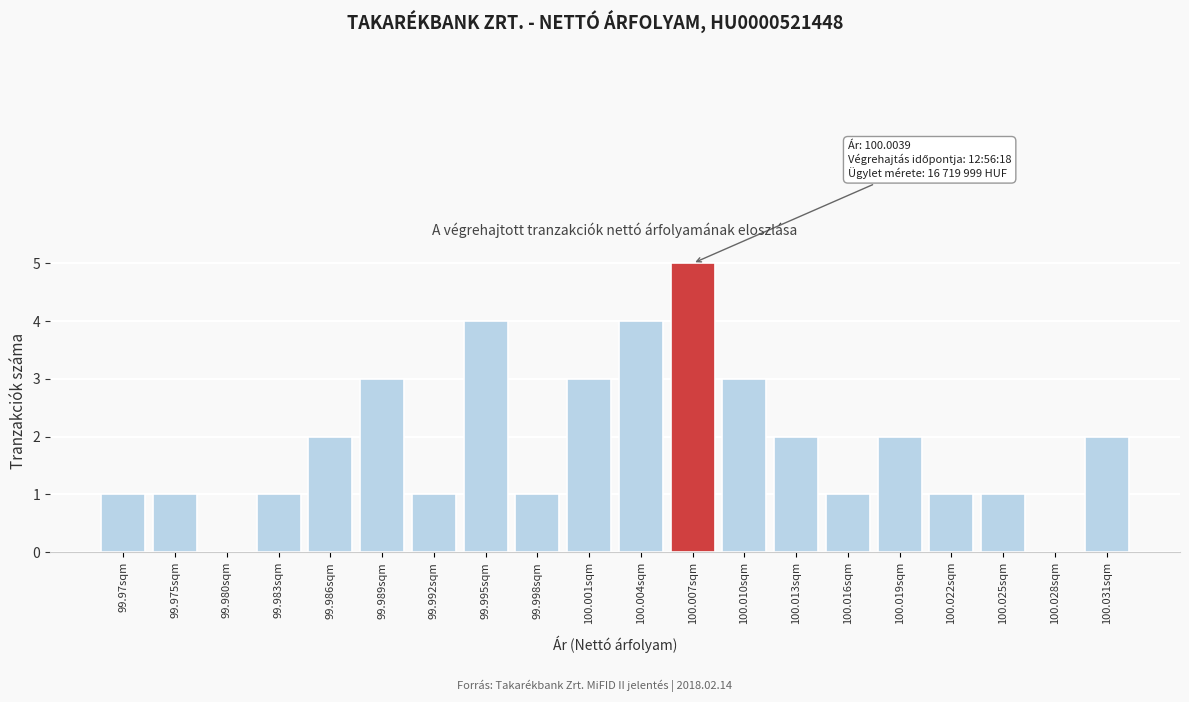

Reading right to left, list all the values displayed in this chart.

100.031sqm=2	100.028sqm=0	100.025sqm=1	100.022sqm=1	100.019sqm=2	100.016sqm=1	100.013sqm=2	100.010sqm=3	100.007sqm=5	100.004sqm=4	100.001sqm=3	99.998sqm=1	99.995sqm=4	99.992sqm=1	99.989sqm=3	99.986sqm=2	99.983sqm=1	99.980sqm=0	99.975sqm=1	99.97sqm=1